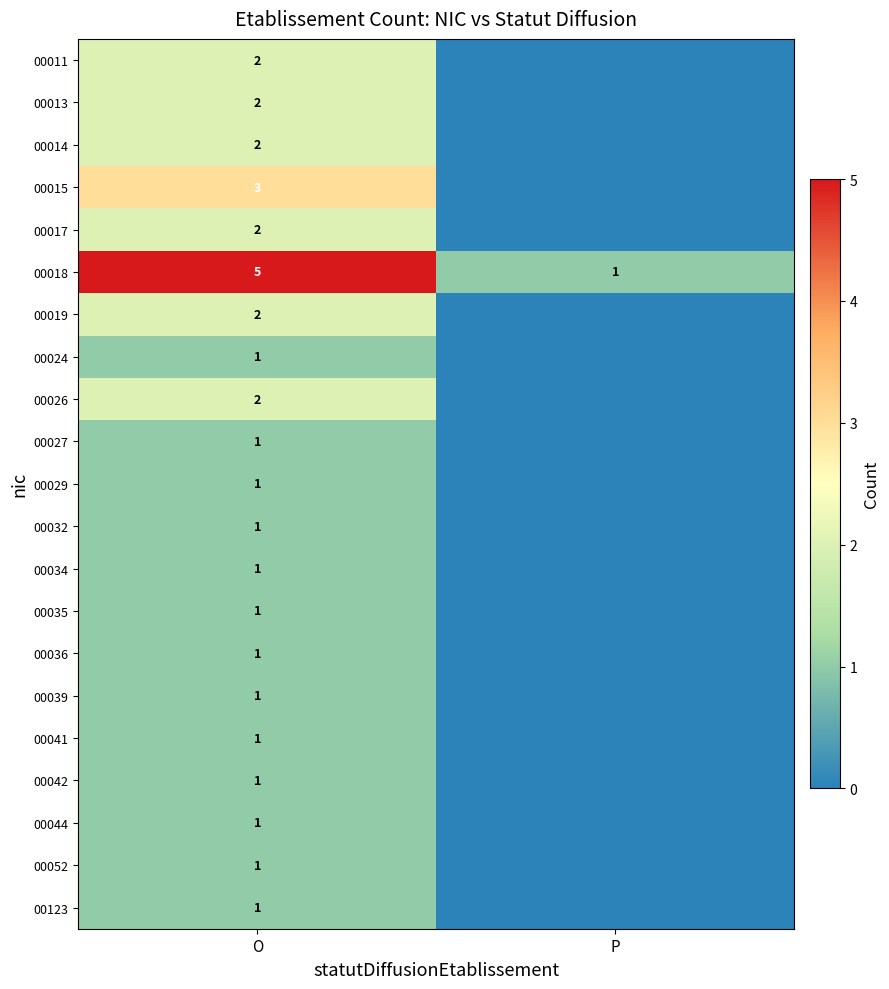

What is the difference between the highest and lowest values at O?

4